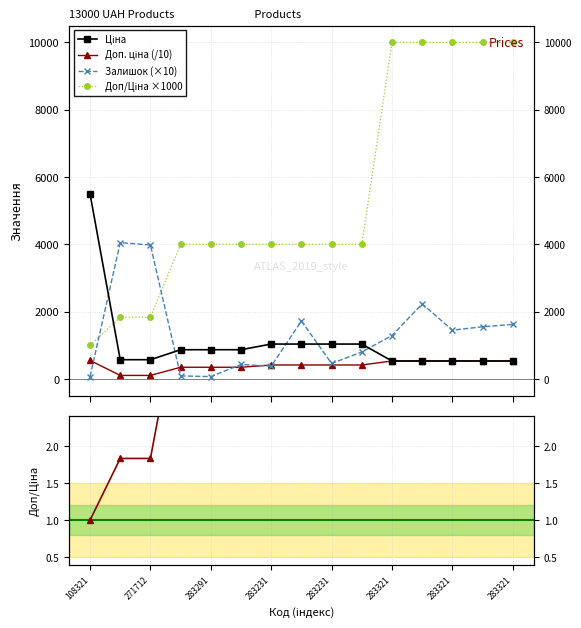

What value does the Залишок (×10) series have at 271712?

4050.0